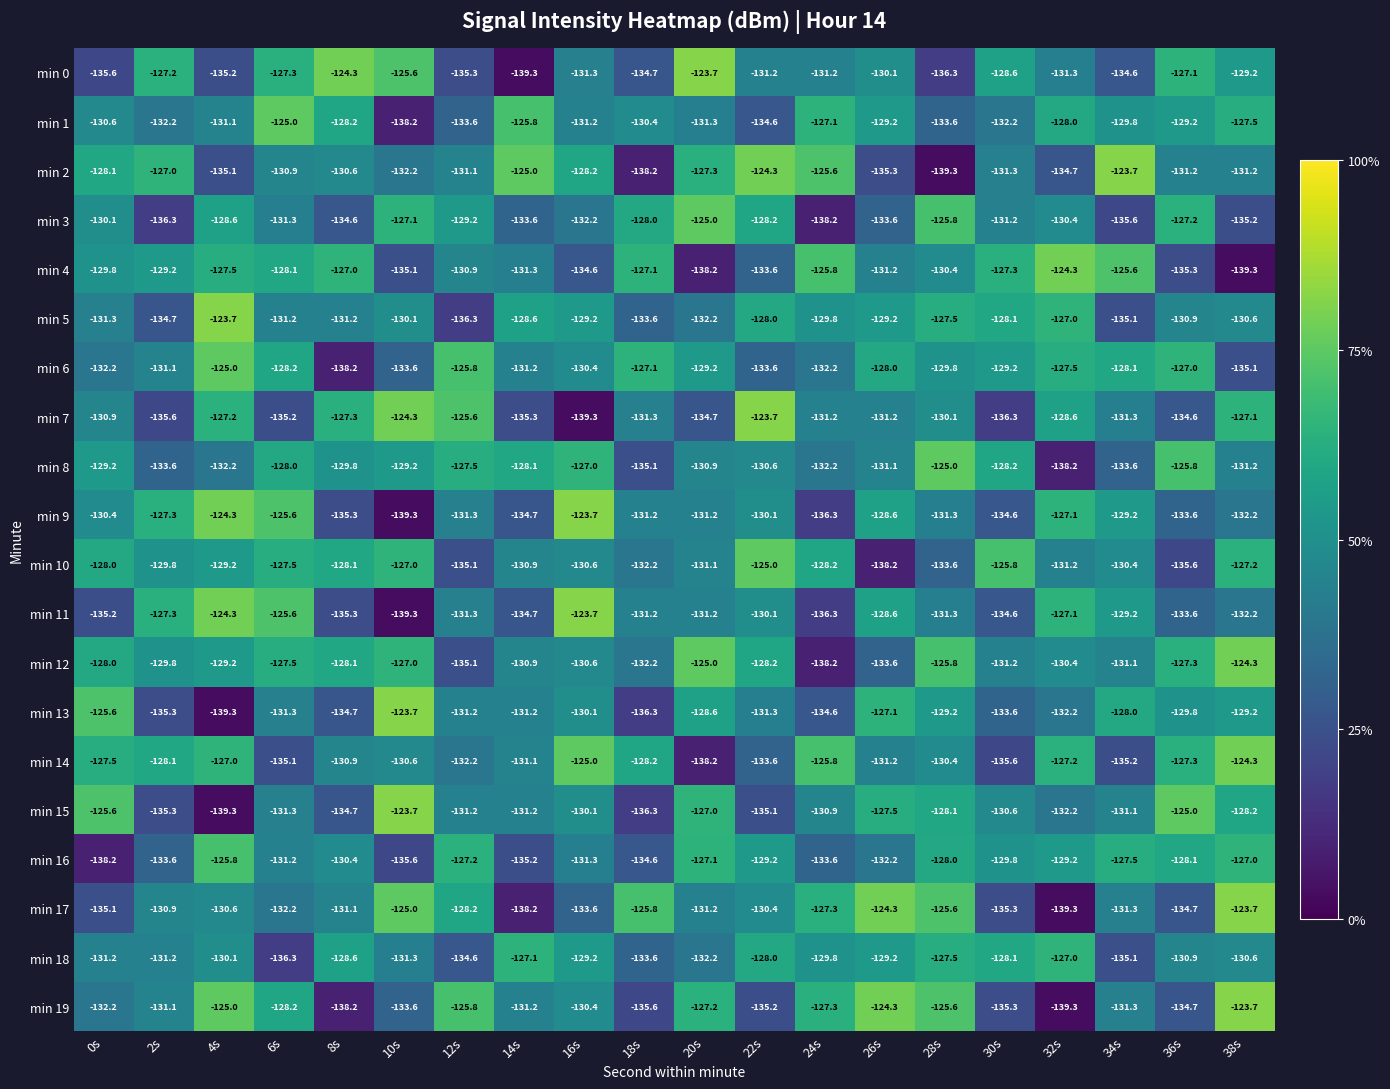

Is it true that min 8 equals -132.2 at 4s?

True